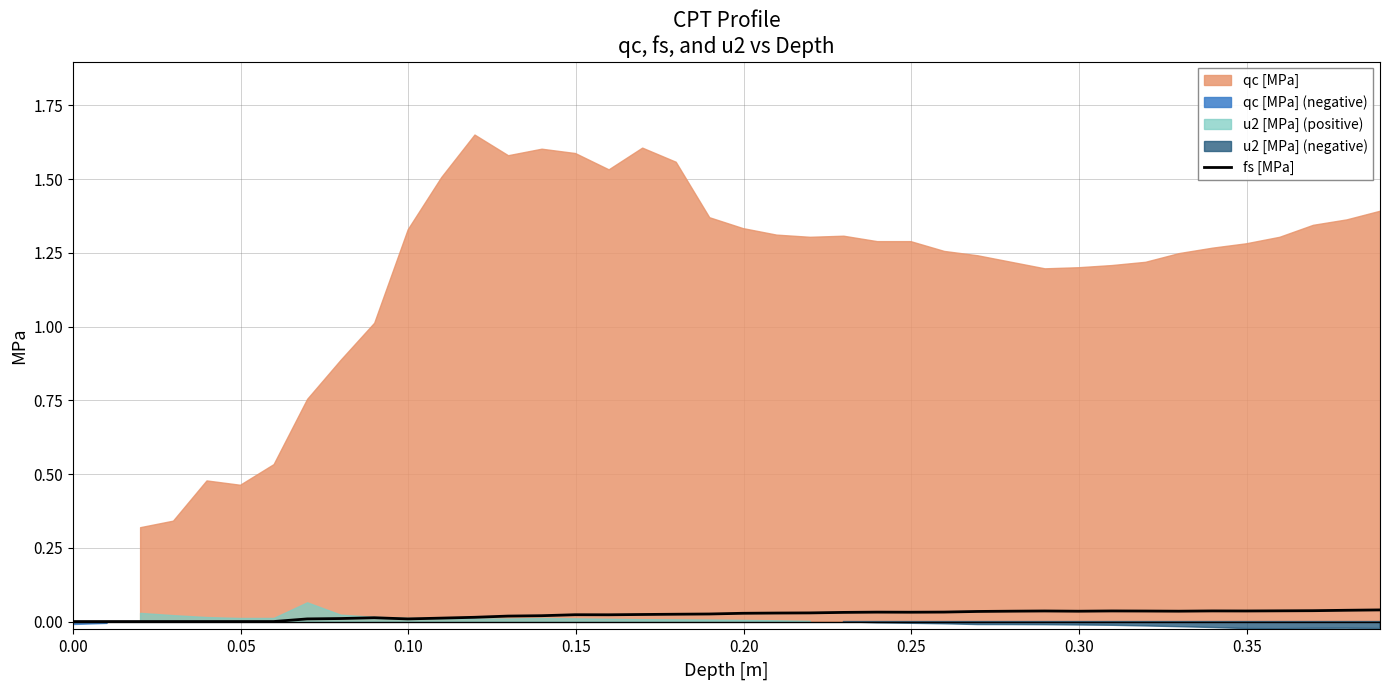

How many lines are shown in the chart?

1